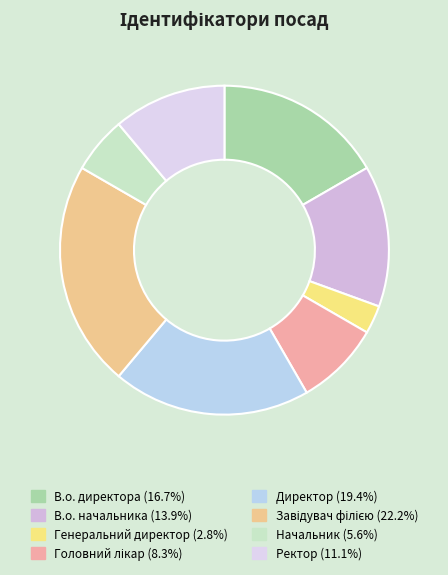

To the nearest percent, what is the difference between the Генеральний директор and В.о. начальника slice percentages?

11%